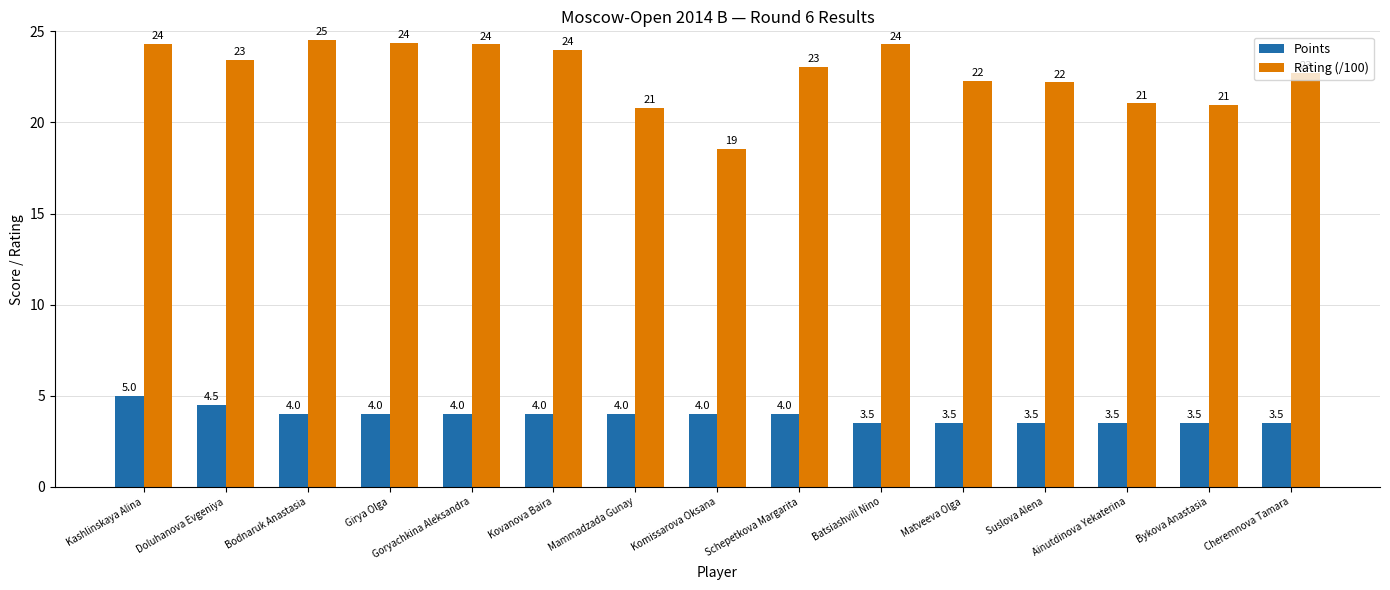

What is the difference between the highest and lowest values at Bykova Anastasia?

17.5